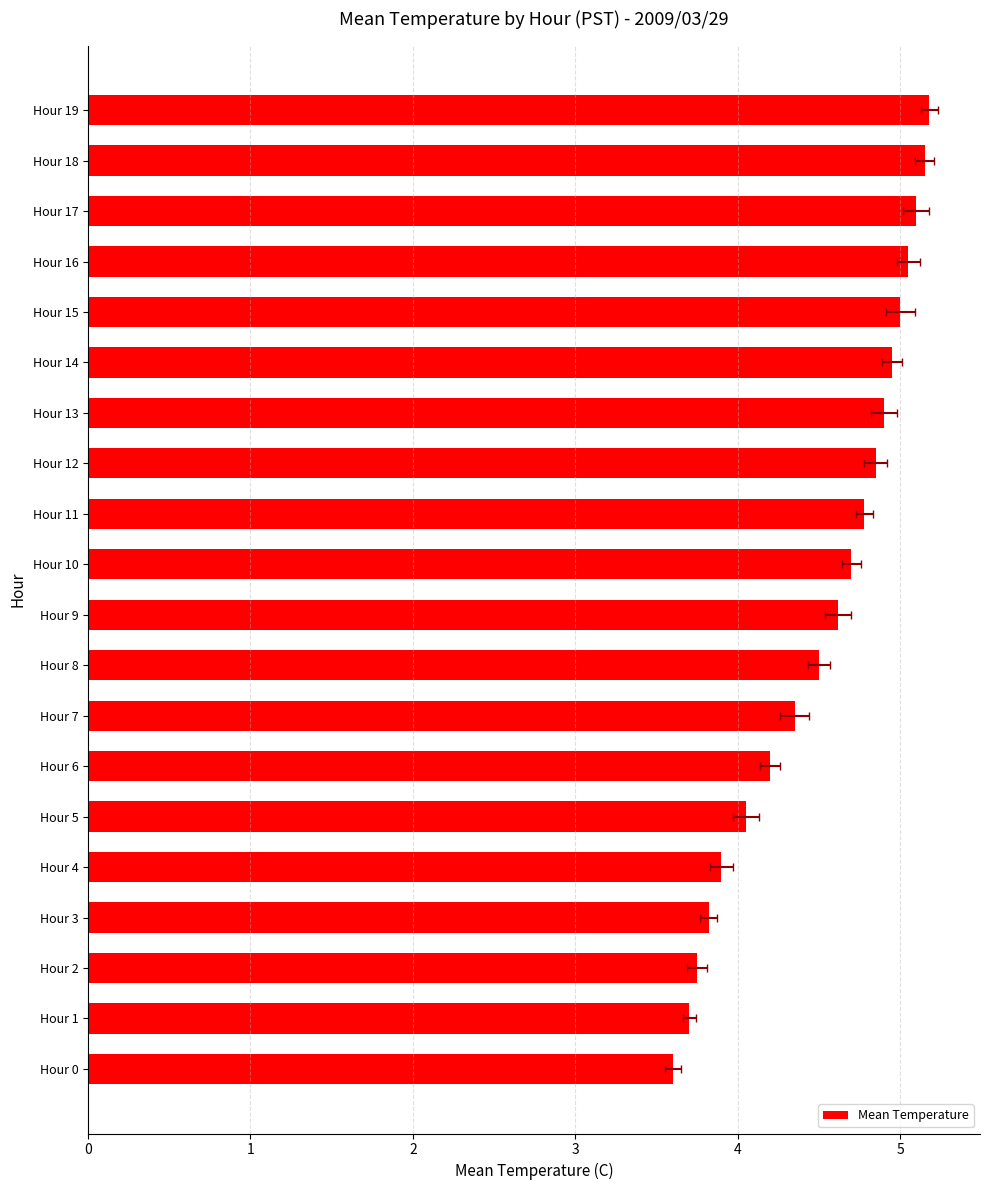

Approximately how many times larger is the value at Hour 18 compared to Hour 15?

1.0